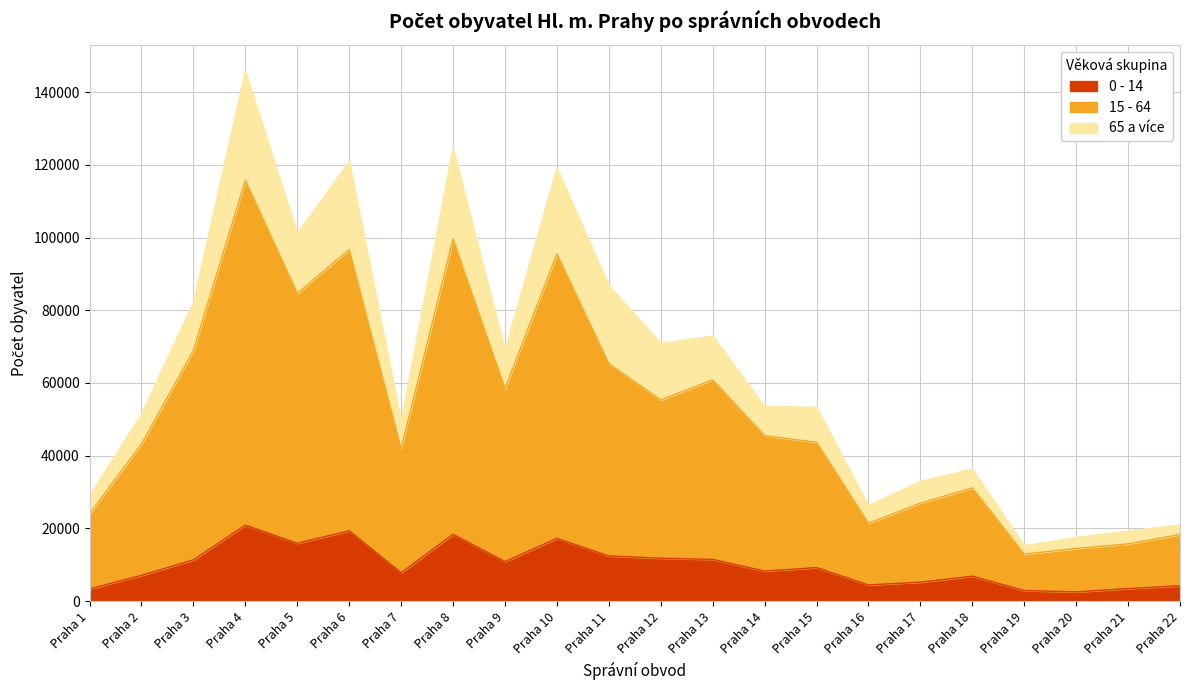

How many interior local peaks does the 0 - 14 series have?

6